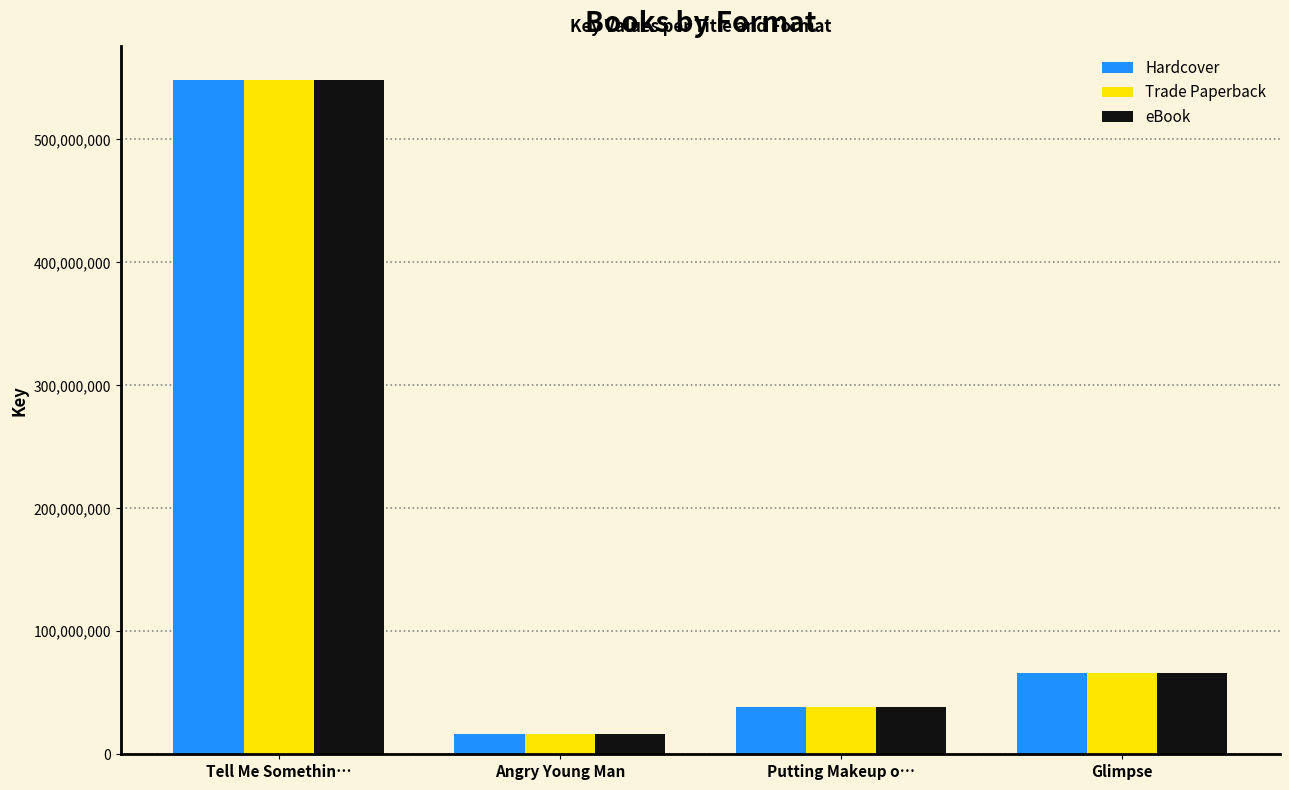

At which label does Trade Paperback reach its peak?

Tell Me Somethin…